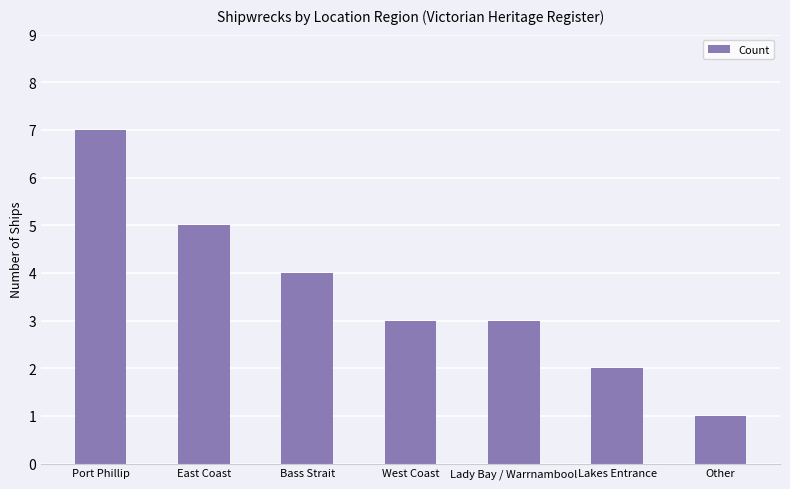

At which label is the value closest to 4?

Bass Strait